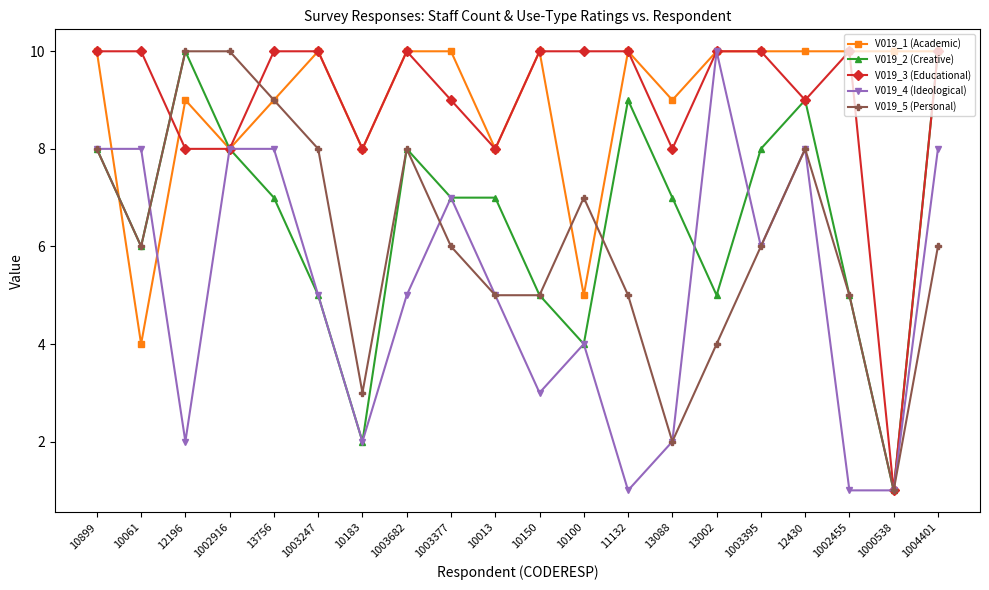

At which label does V019_2 (Creative) first exceed 7?

10899